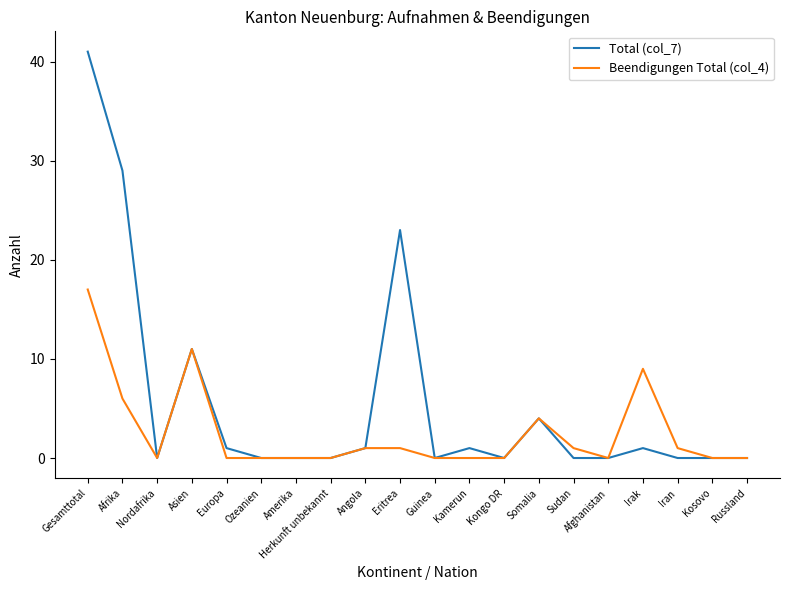

Is this an area chart (filled region under the line)?

No